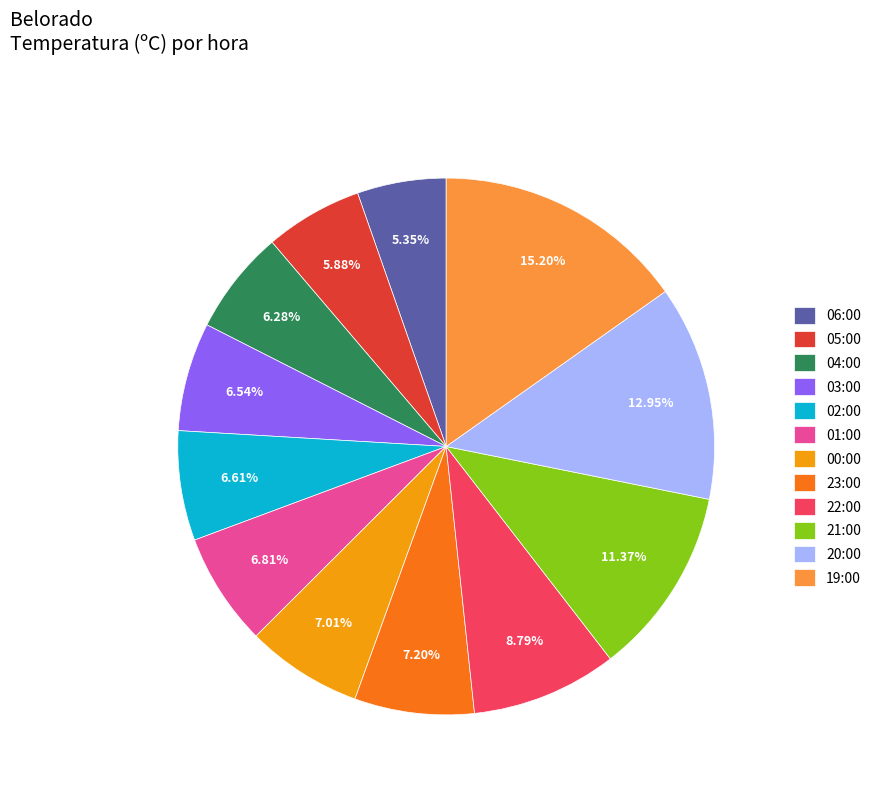

To the nearest percent, what is the average slice percentage?

8%